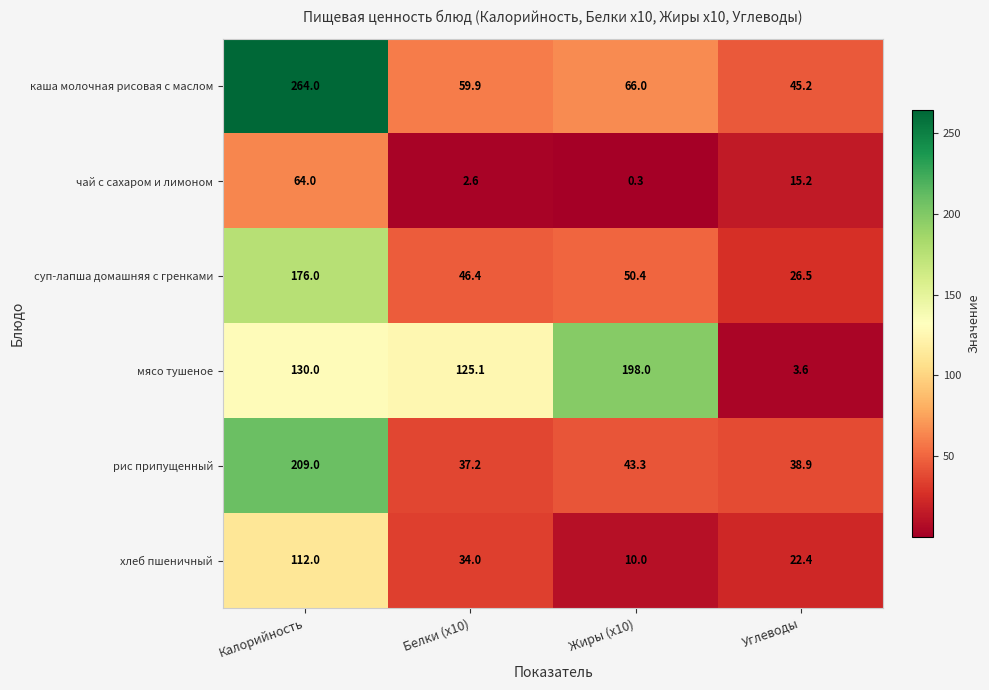

The value of каша молочная рисовая с маслом at Жиры (x10) is 19.2. True or false?

False